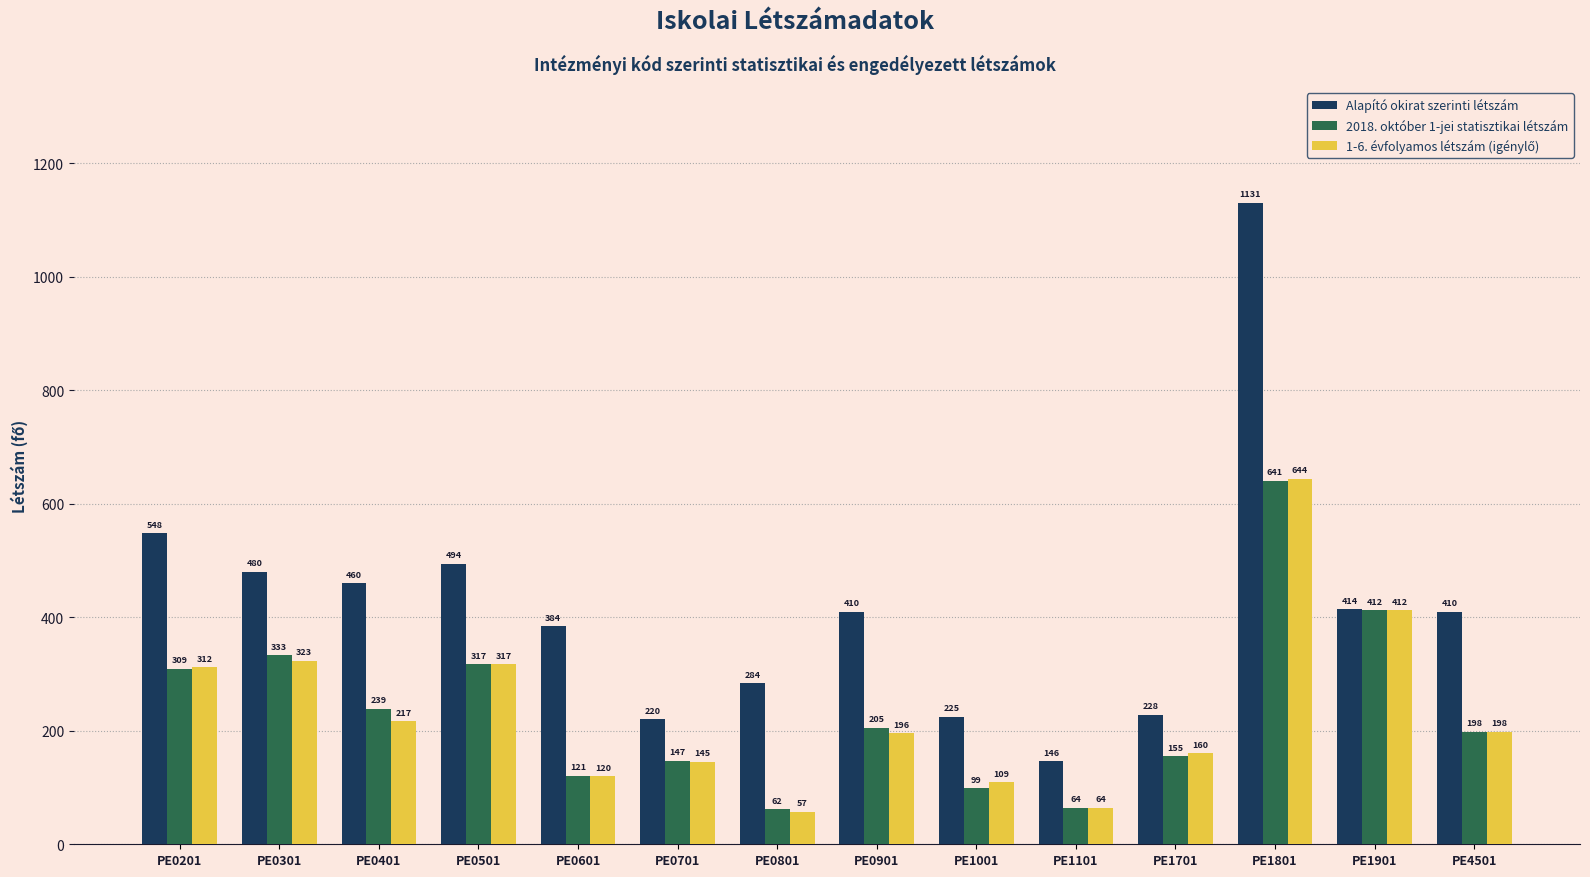

How many data points in Alapító okirat szerinti létszám are less than 410?

6